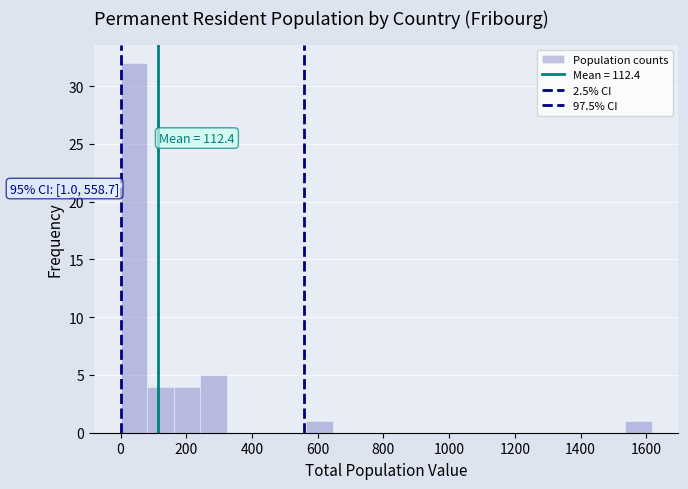

Which range on the x-axis has the tallest bar?

0 to 80